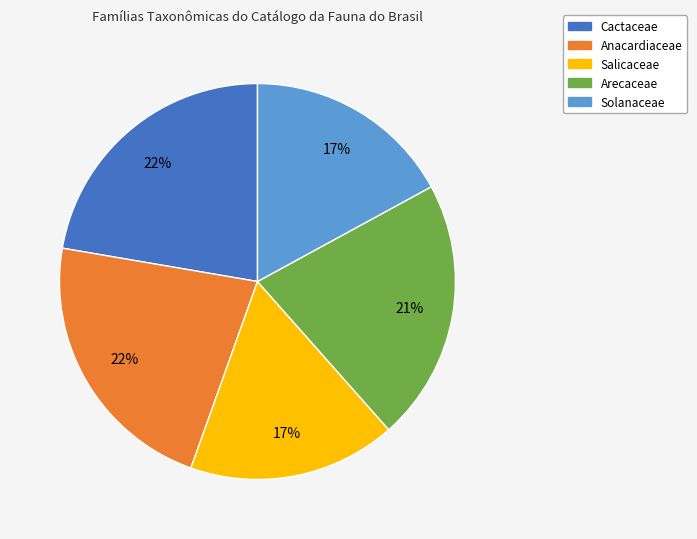

How many slices are in this pie chart?

5